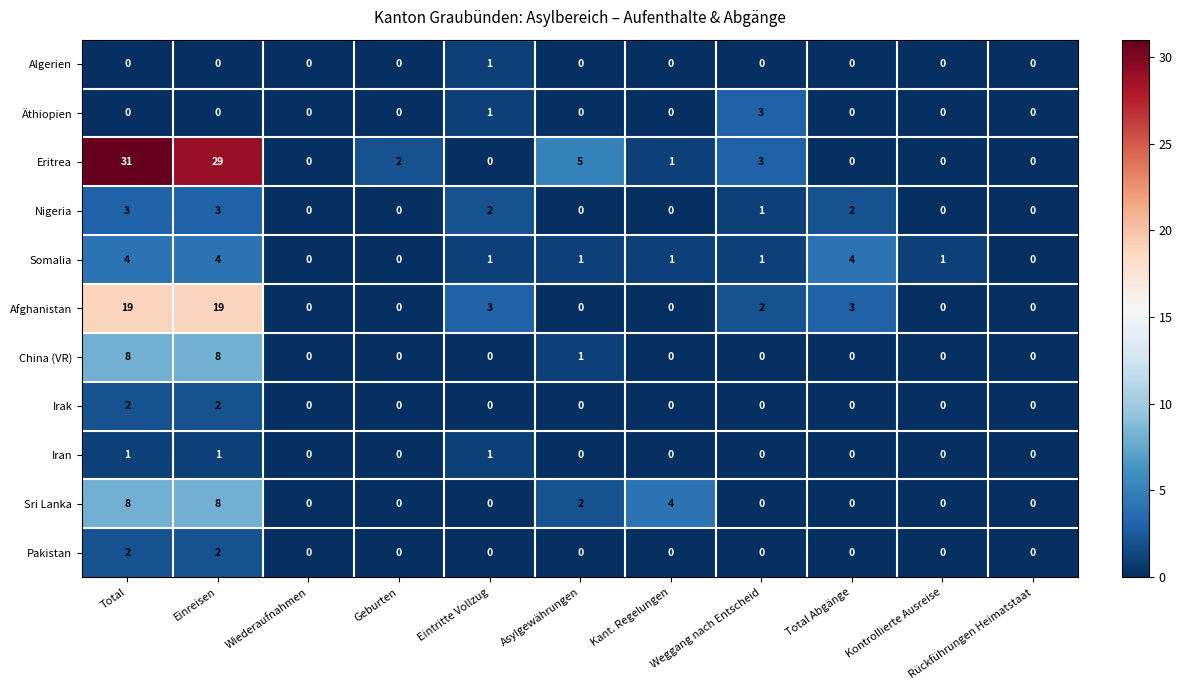

Which category has the highest value across all series?

Total